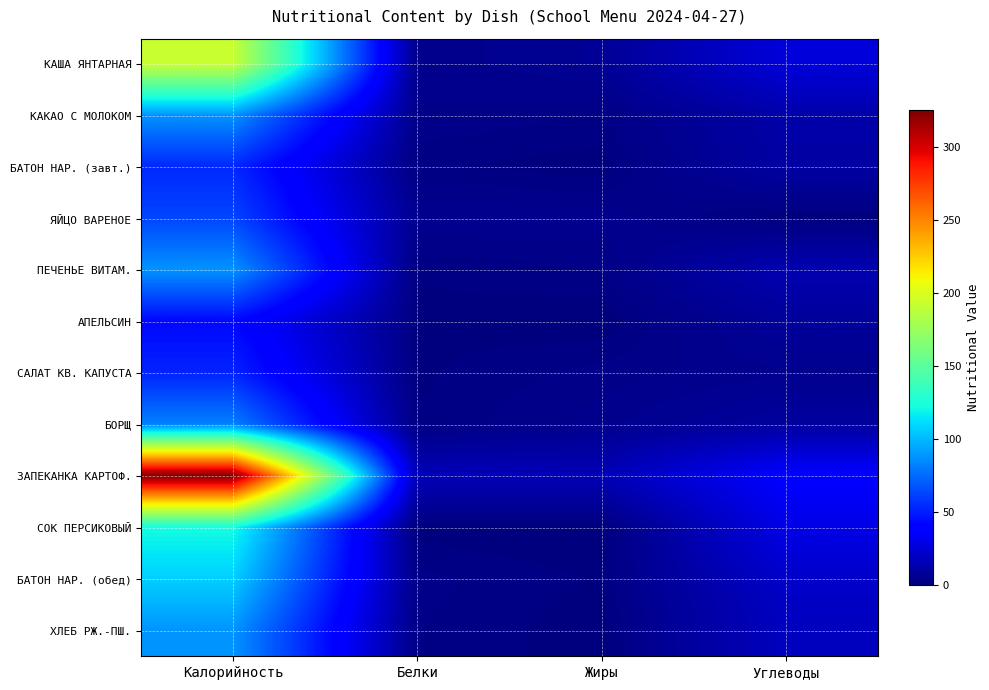

At which category does the chart reach its minimum across all series?

Жиры